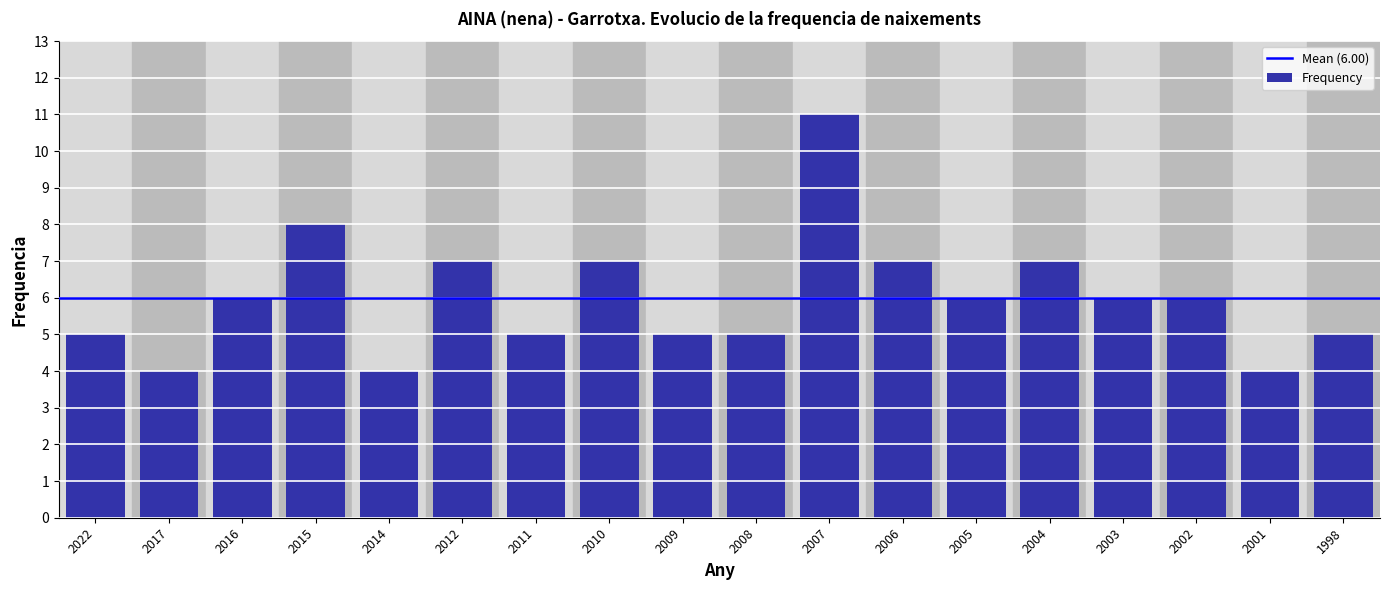

Reading left to right, extract all data points from this chart.

5	4	6	8	4	7	5	7	5	5	11	7	6	7	6	6	4	5